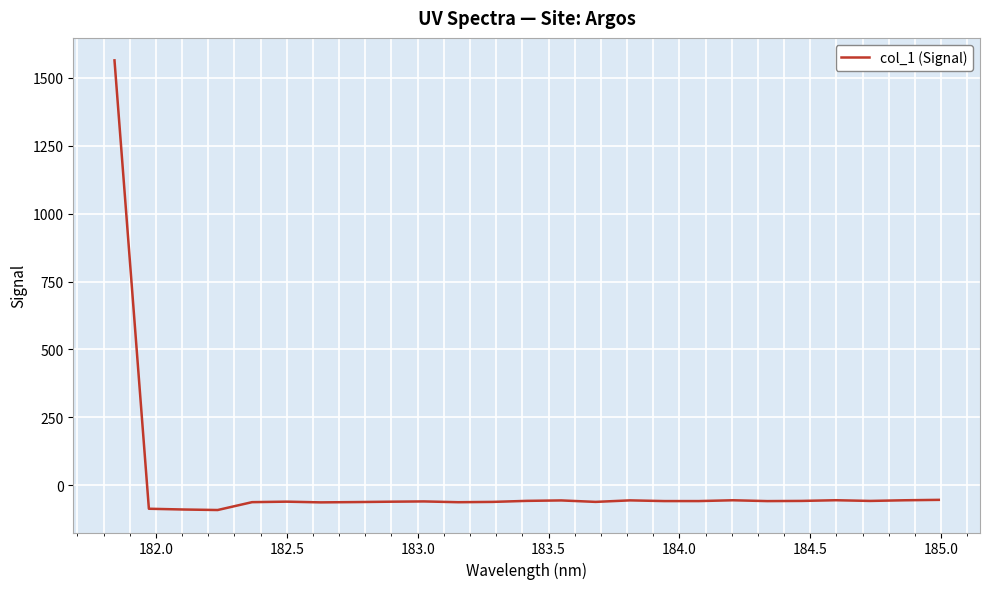

What is the smallest value displayed?

-90.2